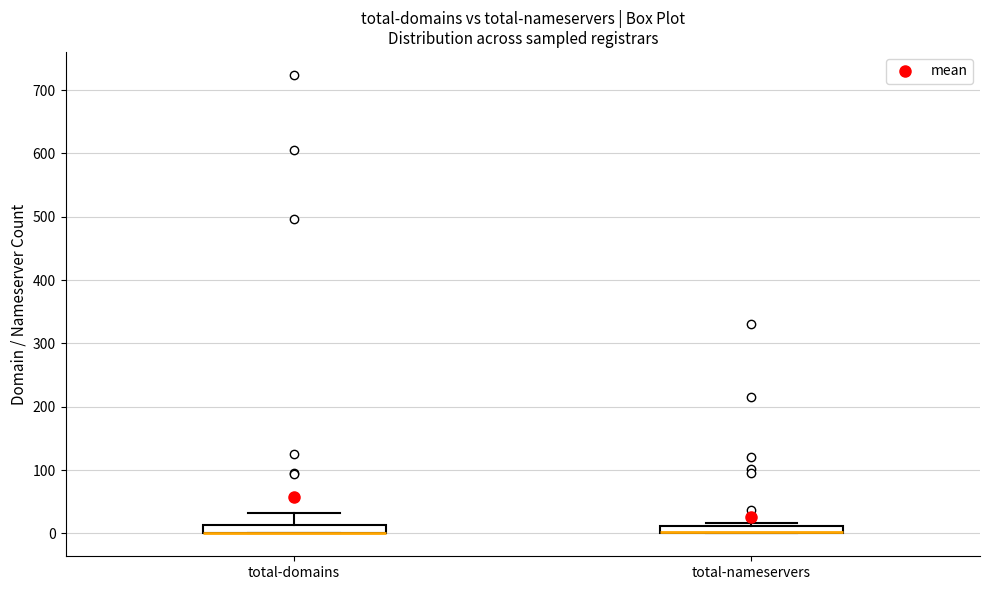

Where is the upper edge of the box for total-nameservers on the y-axis? The values are not printed on the chart, so give them approximately, as read against the axis.

10